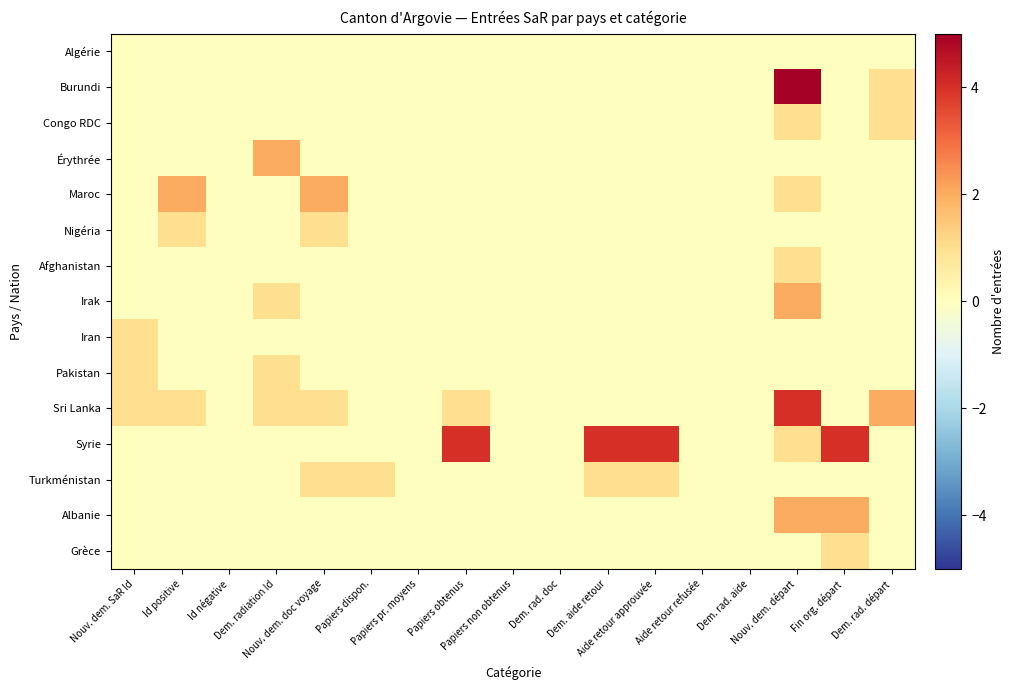

Between Dem. rad. départ and Papiers dispon., which is larger?

Dem. rad. départ